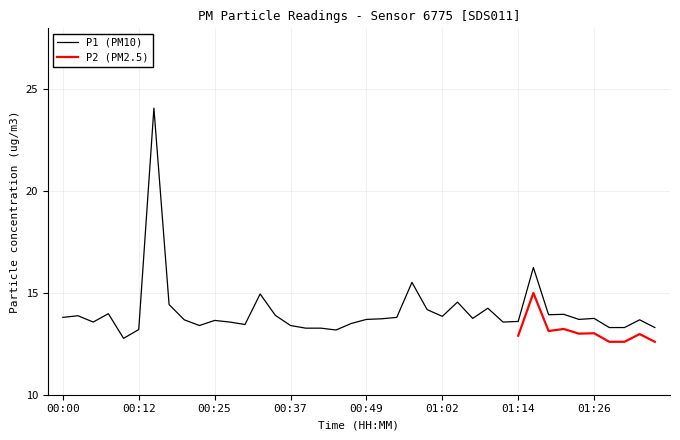

The value at 01:07 is 13.8. True or false?

True